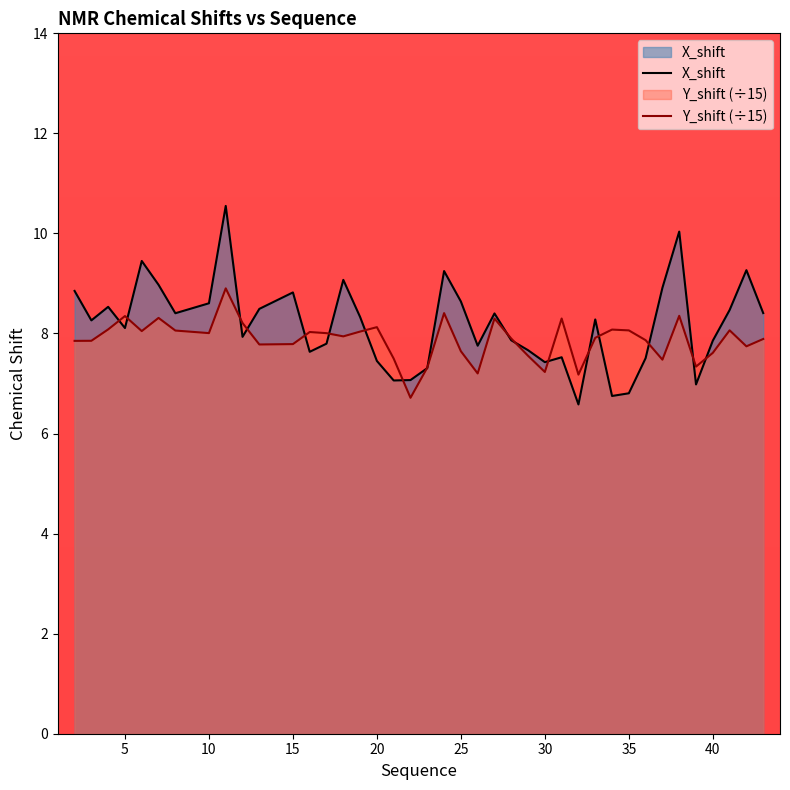

In X_shift, how many points are higher than both neighbors (excluding endpoints)?

11